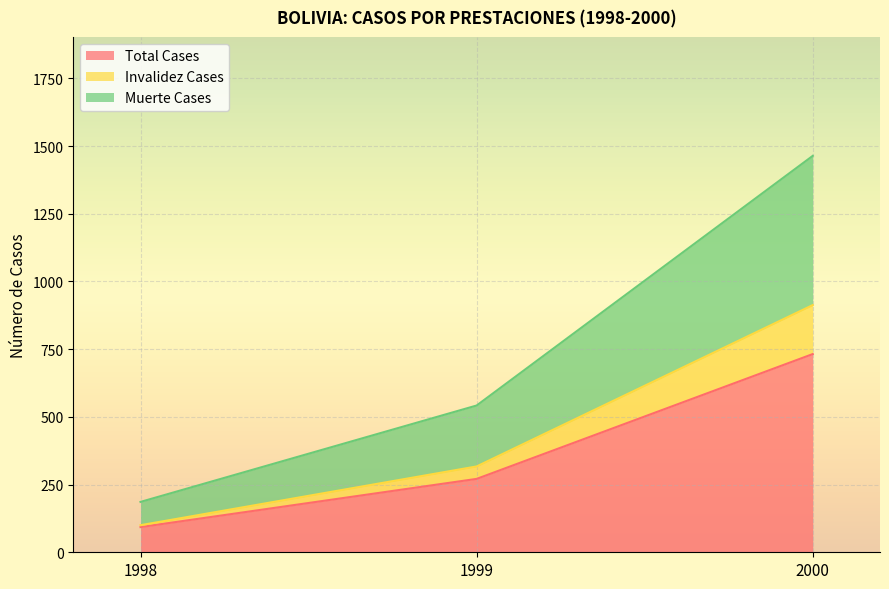

True or false: Total Cases has a value of 271 at 1999.

True